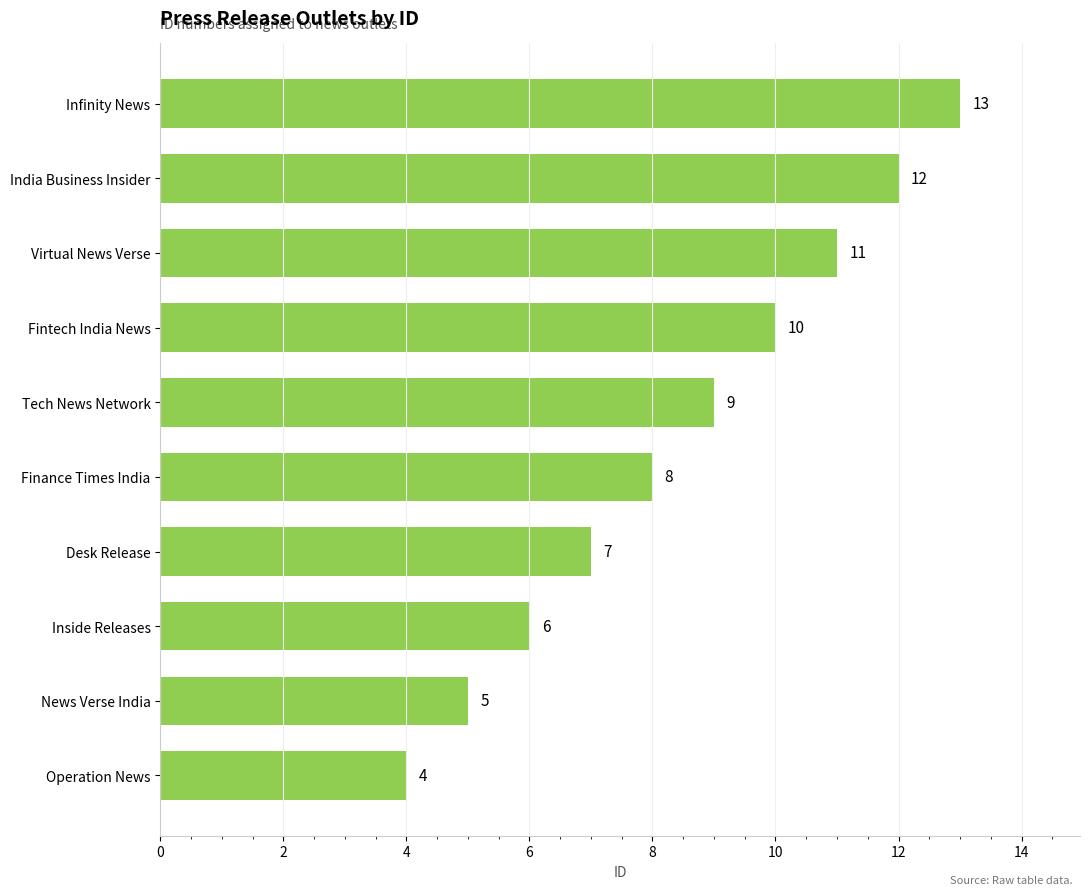

Reading bottom to top, what are all the values shown in this chart?

4	5	6	7	8	9	10	11	12	13